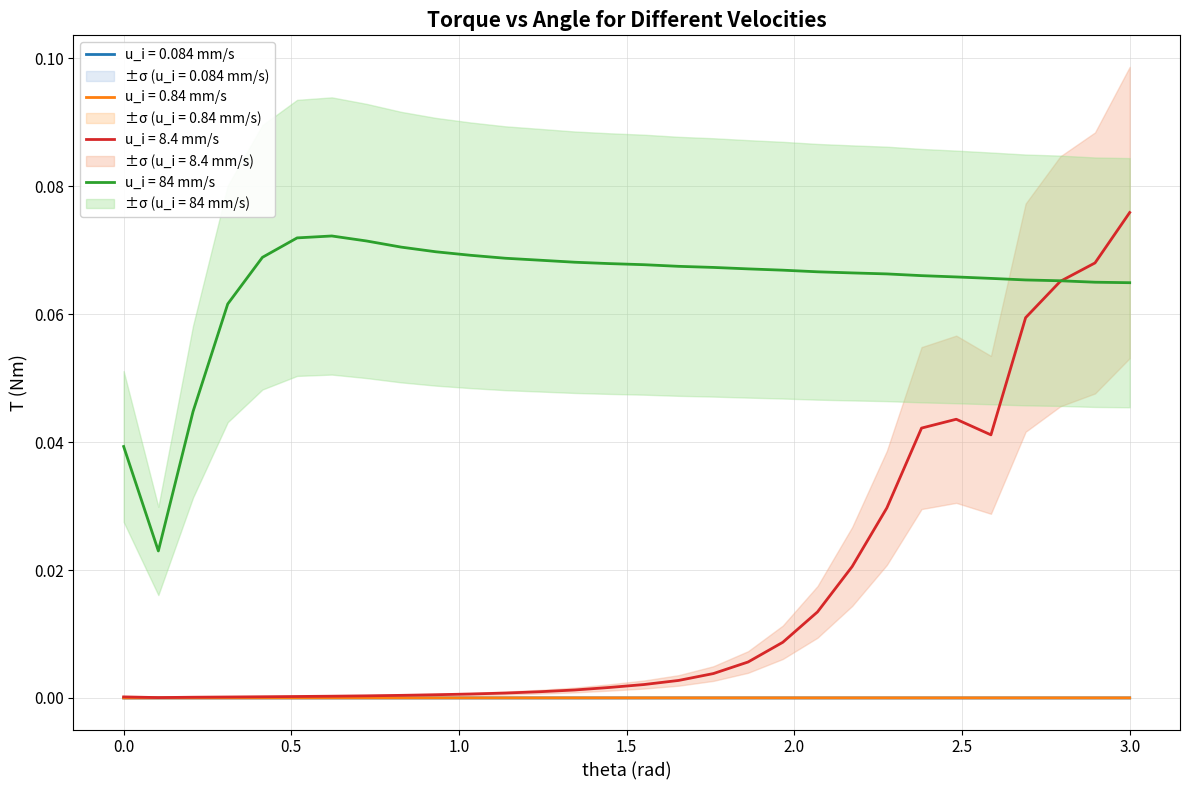

True or false: u_i = 0.084 mm/s has a value of 0.0 at 0.2068966.

False